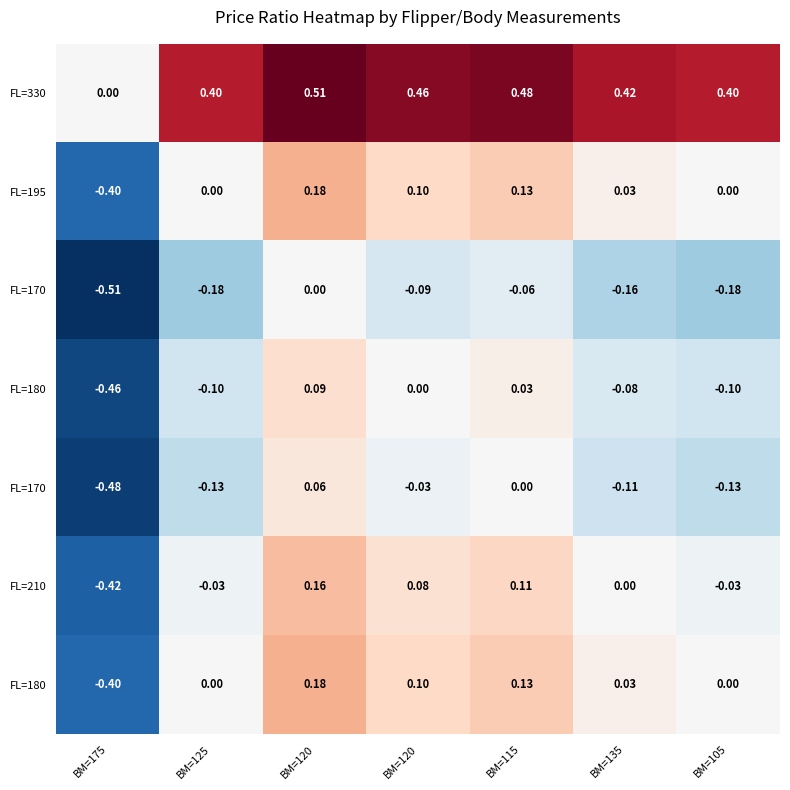

Count the number of categories in the chart.

7